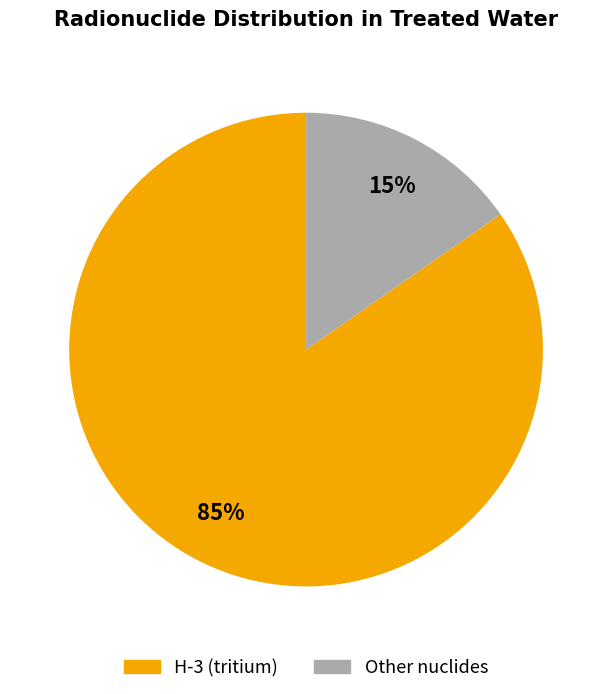

To the nearest percent, what is the average slice percentage?

50%